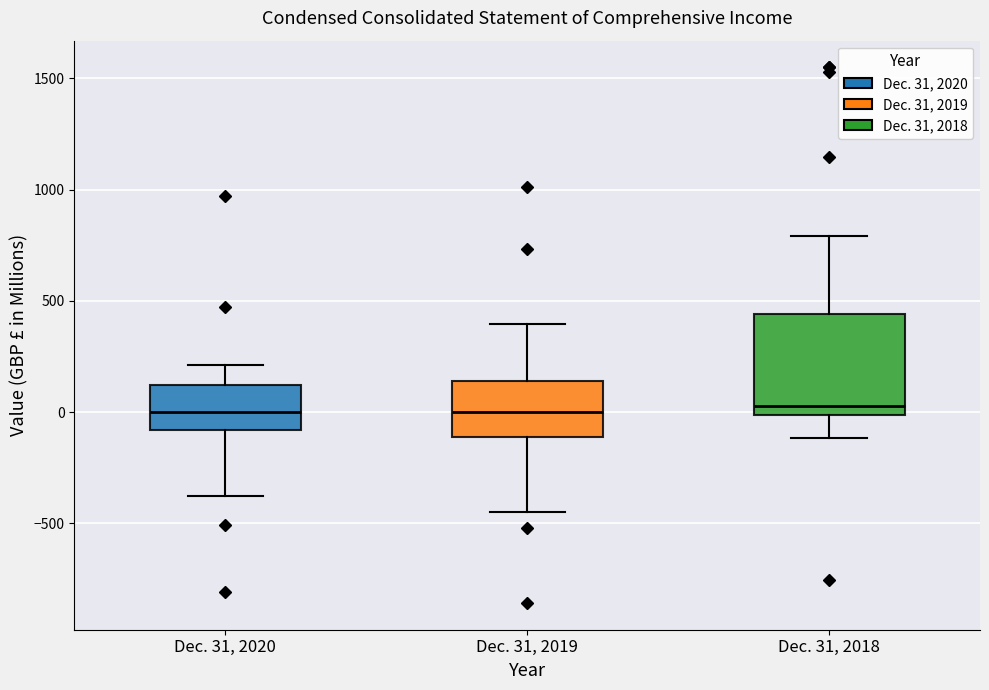

Reading left to right, read every box against the y-axis: the position of its median line, the range the box covers, and the ends of its whiskers. The values are not printed on the chart, so give them approximately, as read against the axis.

Dec. 31, 2020: median 0, box -100 to 100, whiskers -350 to 200
Dec. 31, 2019: median 0, box -100 to 150, whiskers -450 to 400
Dec. 31, 2018: median 50, box 0 to 450, whiskers -100 to 800